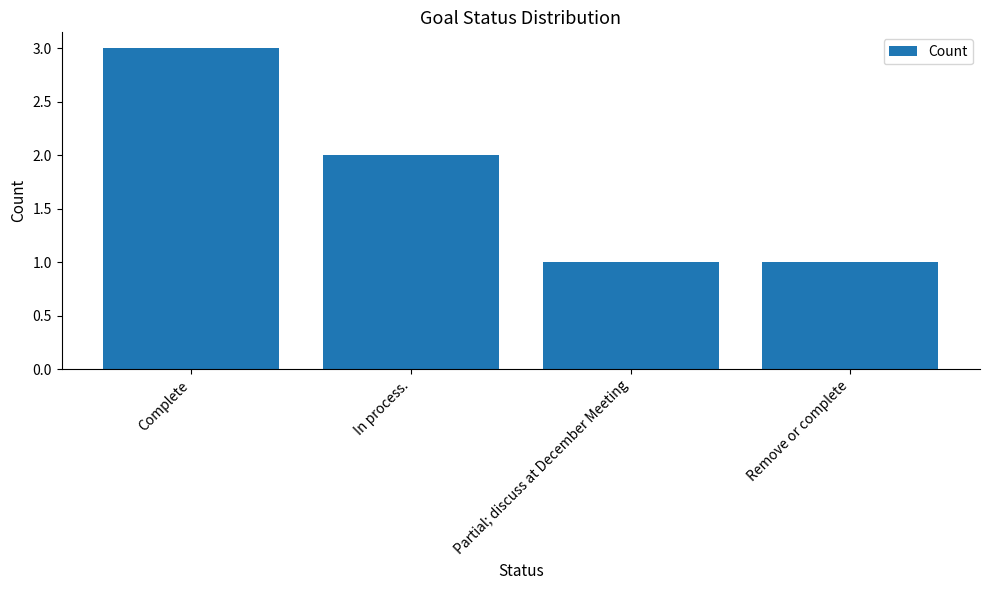

At which label does the data first exceed 2?

Complete